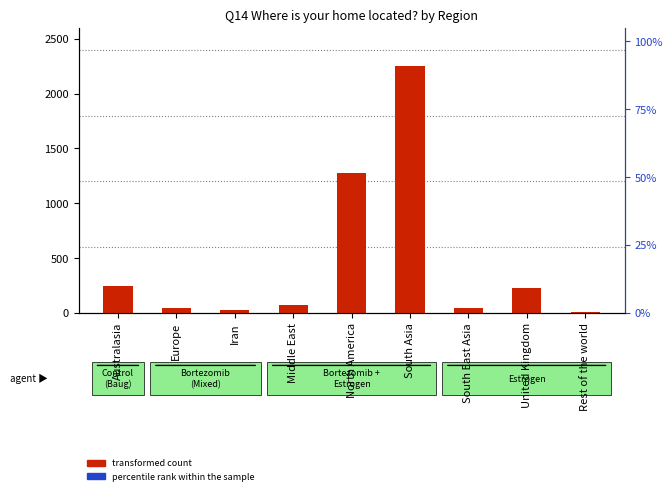

Which series reaches the minimum Y coordinate?

transformed count